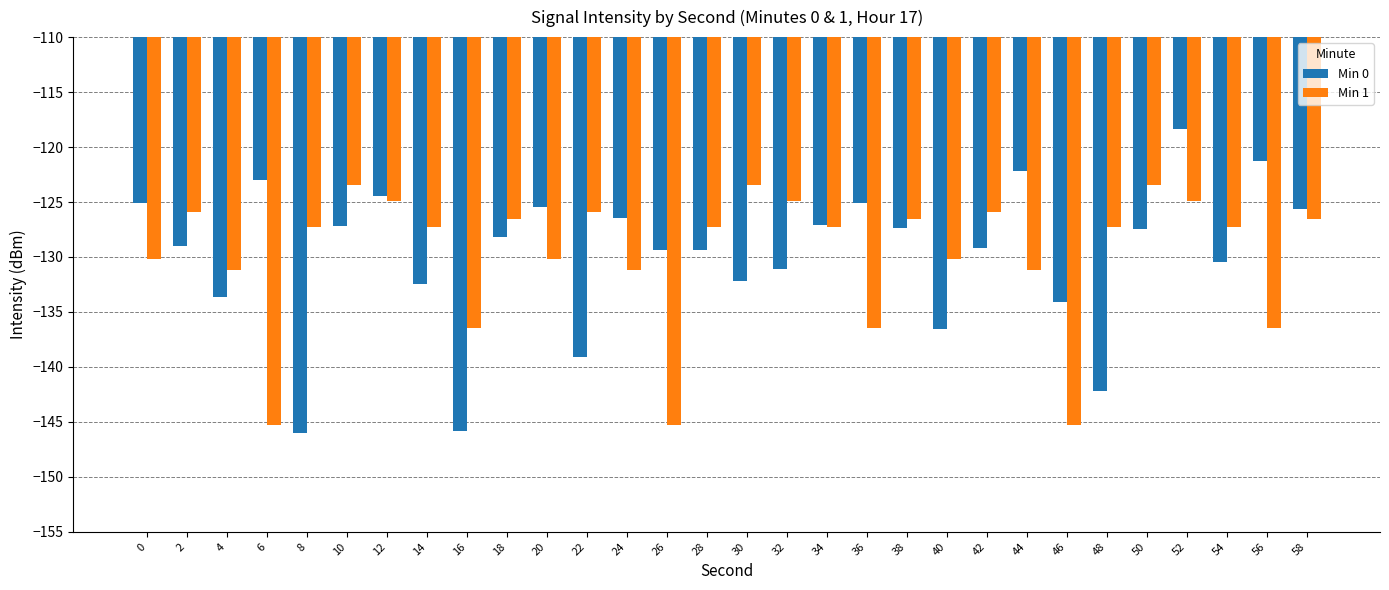

The Min 0 series shows -145.8 at 16. True or false?

True